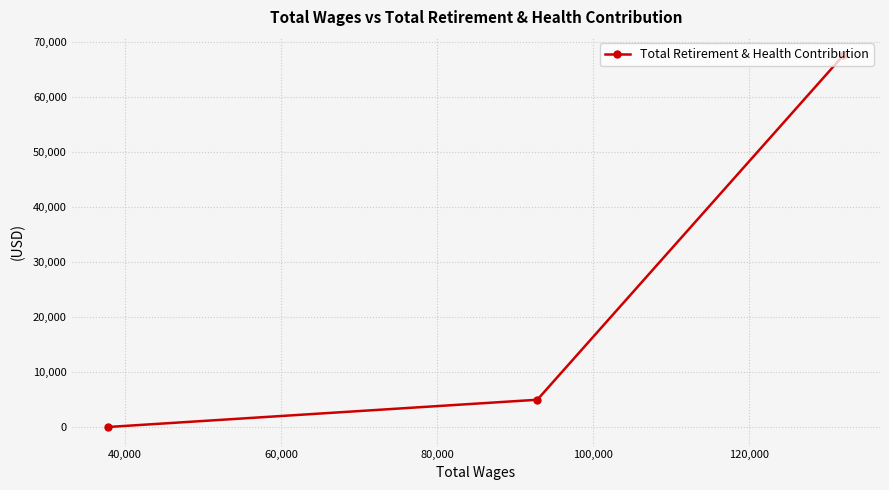

What is the greatest value displayed?

67566